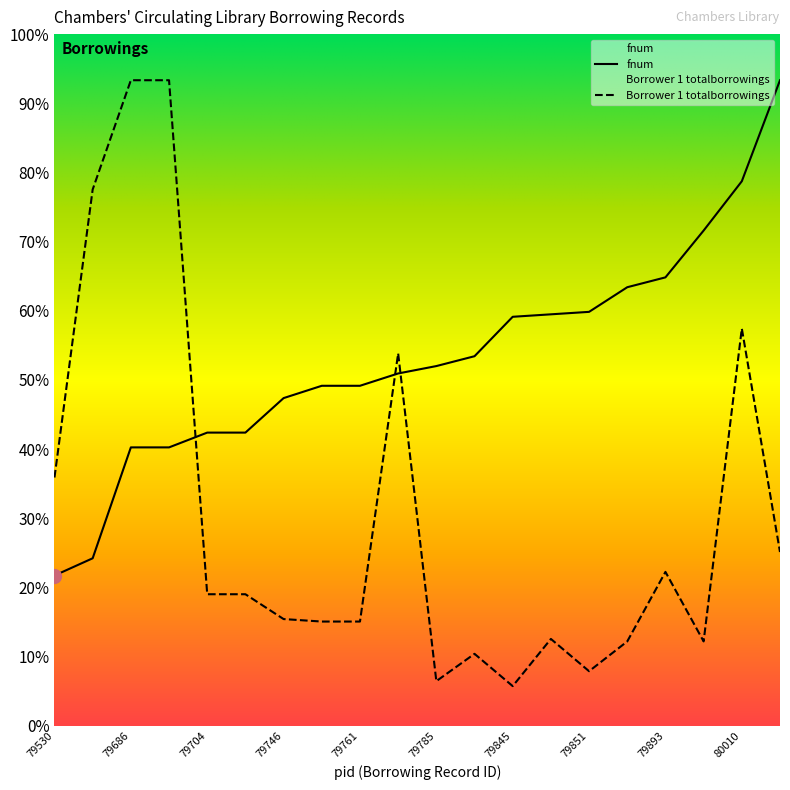

List the series in order of their overall mean, lowest first.

Borrower 1 totalborrowings, fnum